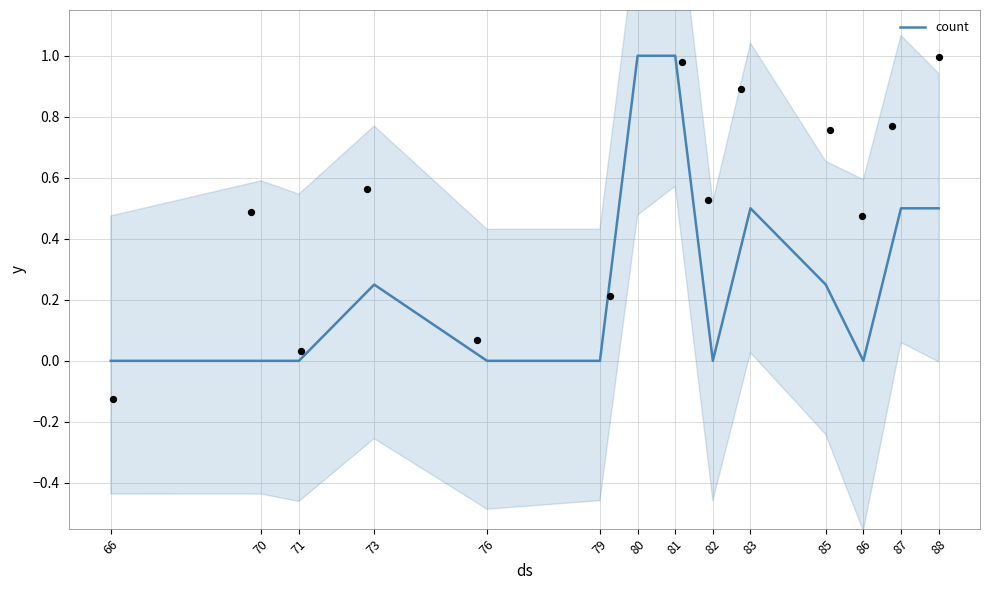

Between 81 and 79, which is larger?

81